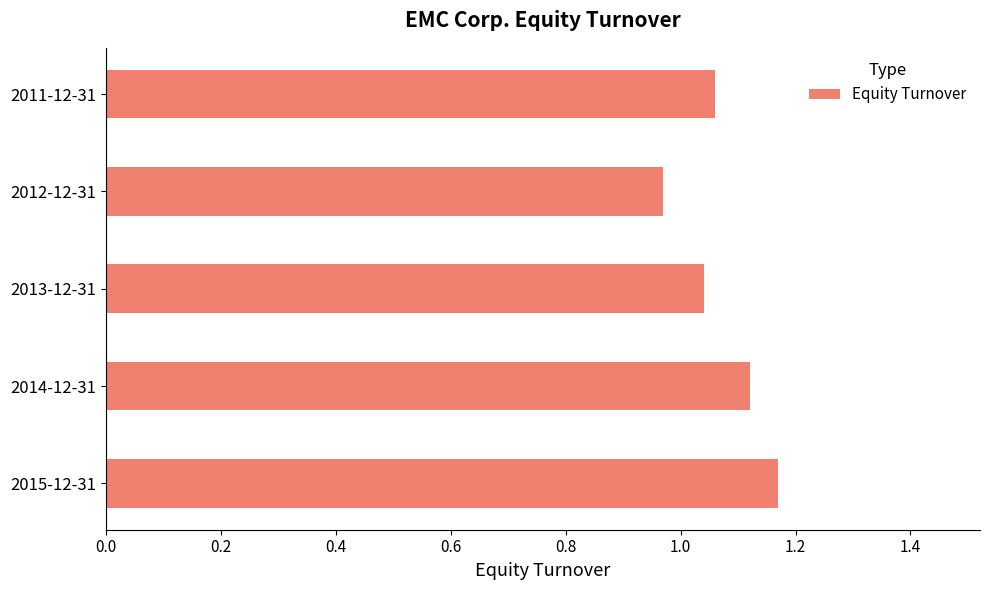

Rank the categories by value from lowest to highest.

2012-12-31, 2013-12-31, 2011-12-31, 2014-12-31, 2015-12-31